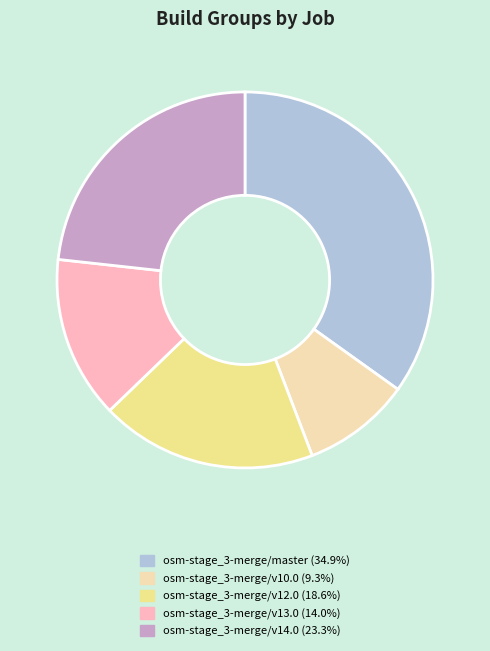

Which category has the biggest portion of the pie?

osm-stage_3-merge/master